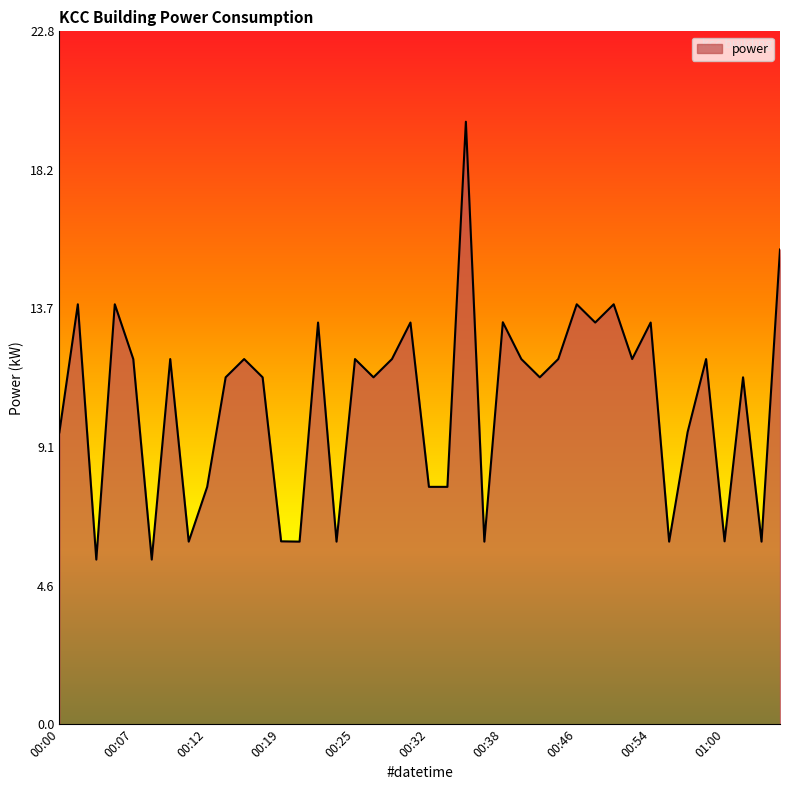

What is the difference between the maximum and minimum values?

14.4